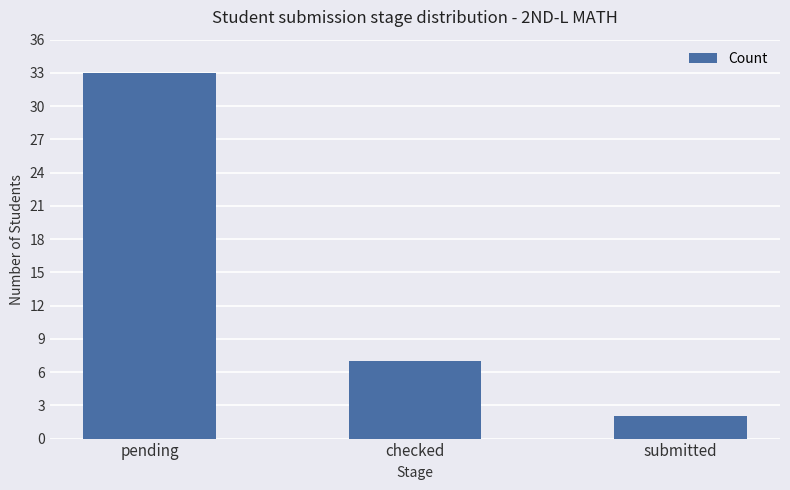

What is the change in value from pending to checked?

-26